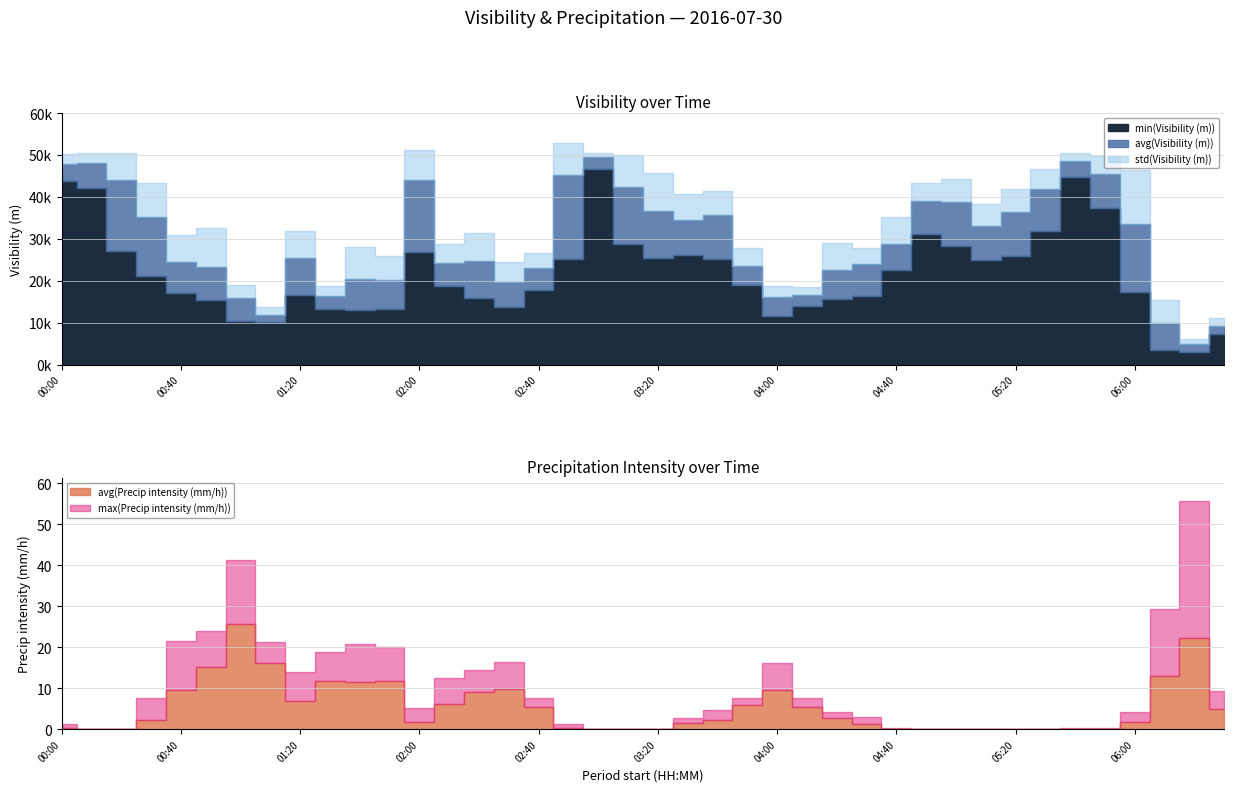

What is the difference between the highest and lowest values at 06:30?

9197.1